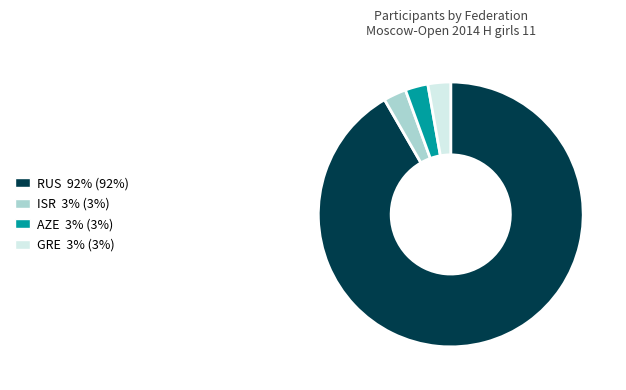

Between RUS and AZE, which is larger?

RUS